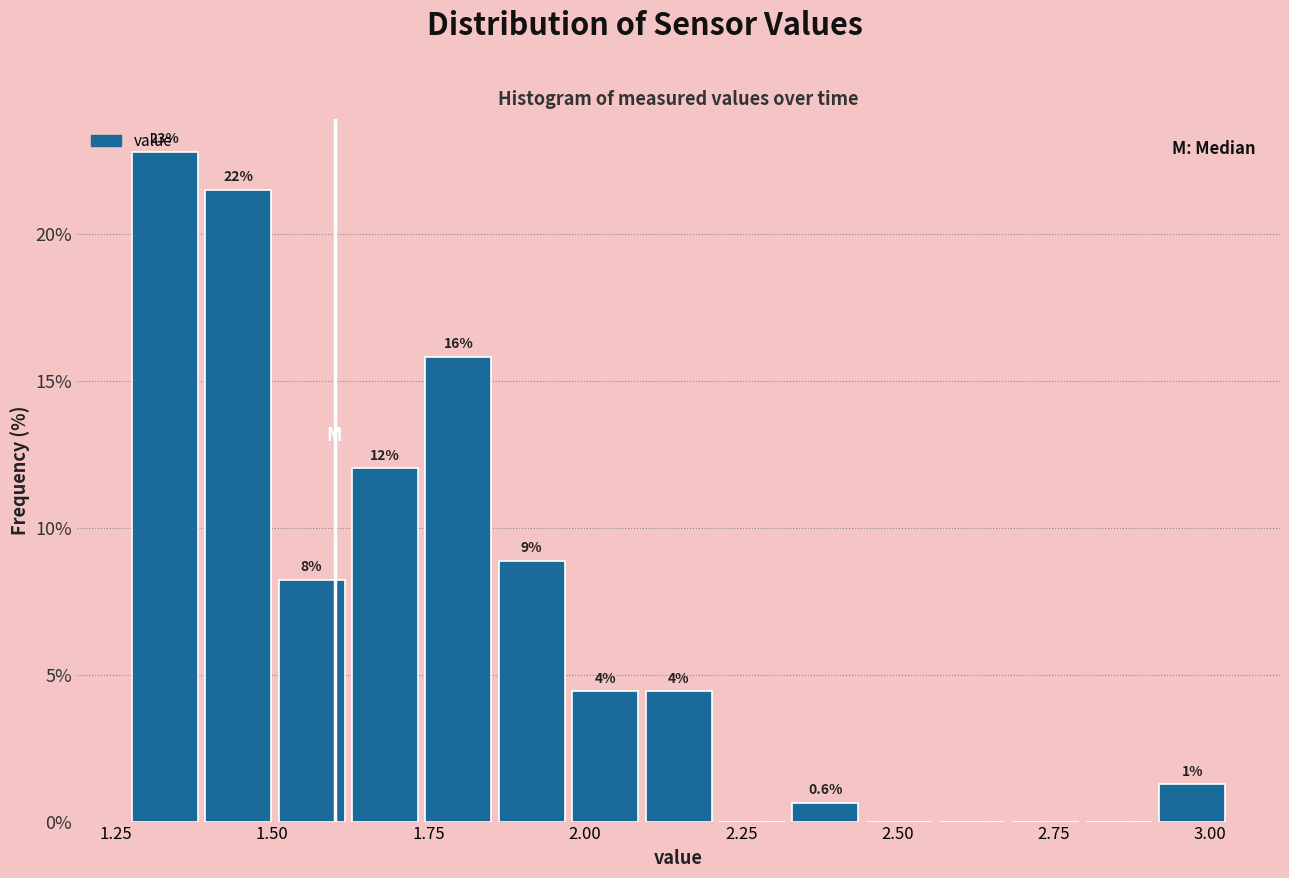

Around what value on the x-axis is the tallest bar? Give the approximate position of its centre, as read against the axis.

1.35